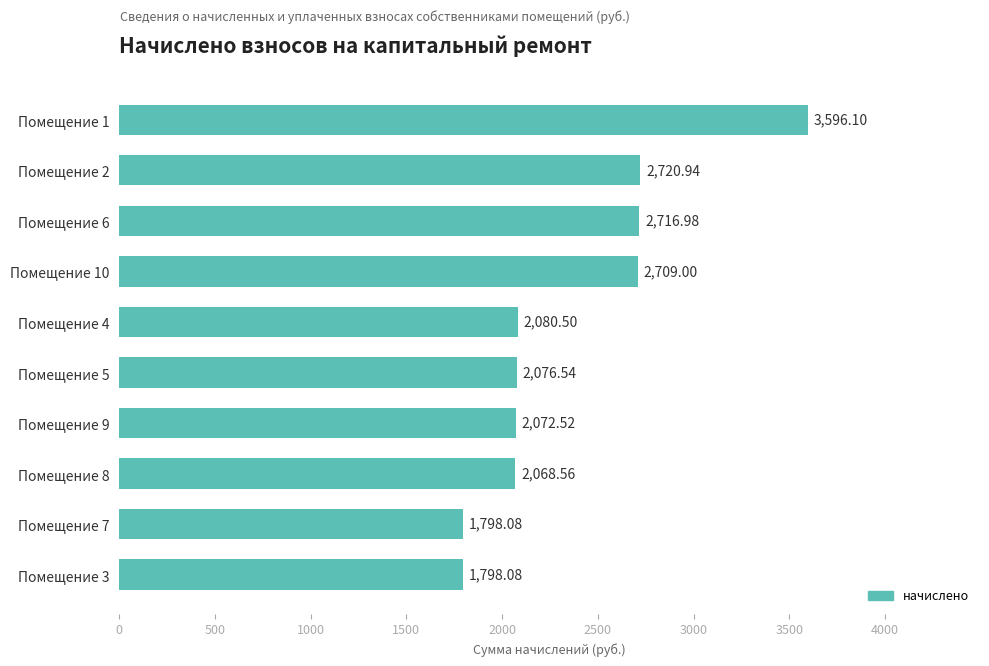

How many data points does each series have?

10